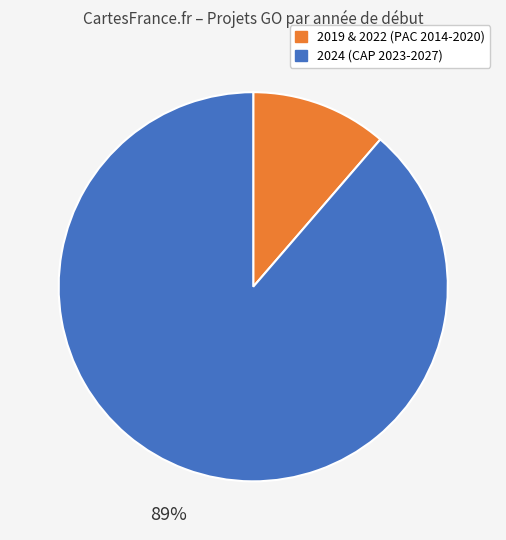

How many slices are in this pie chart?

2